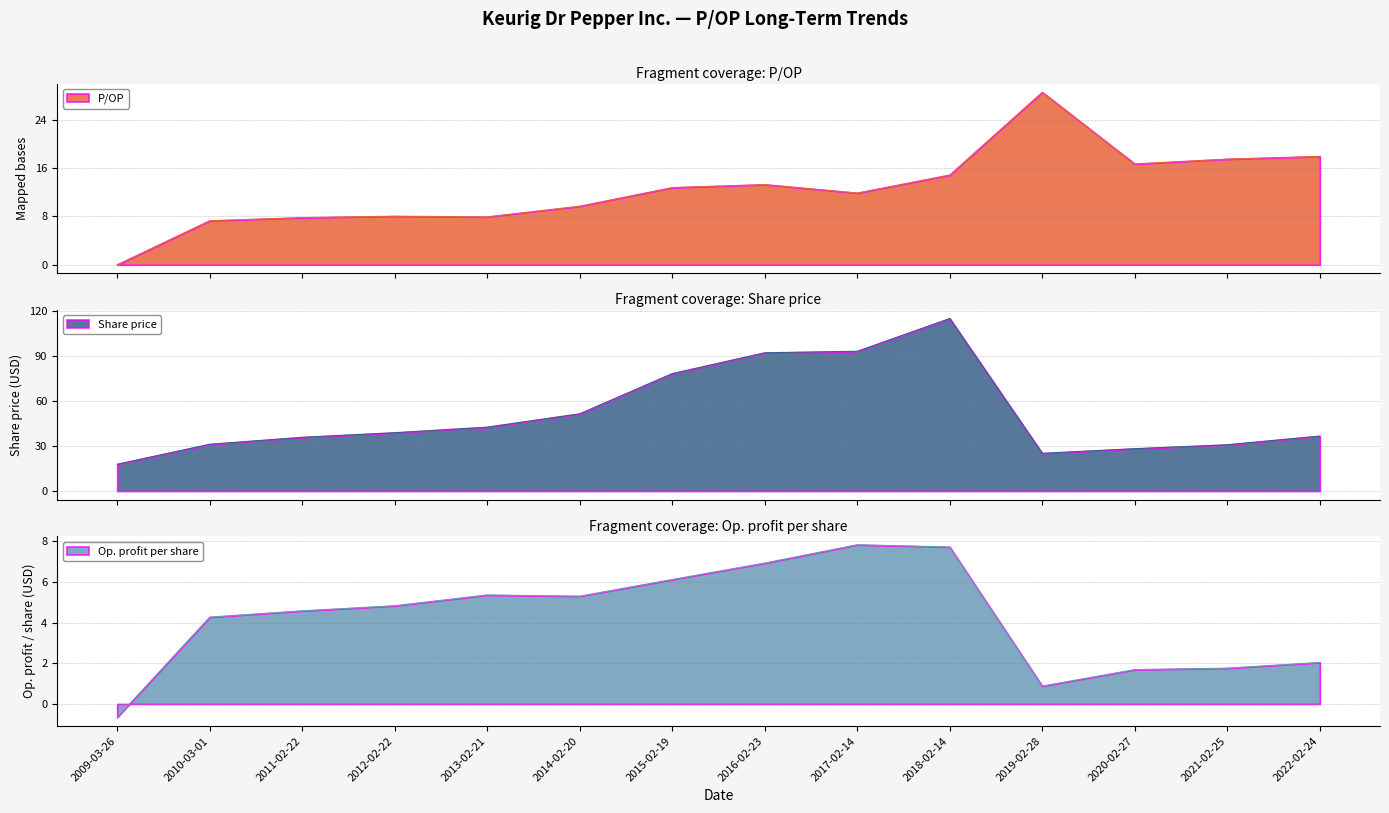

How many values in P/OP are above zero?

13